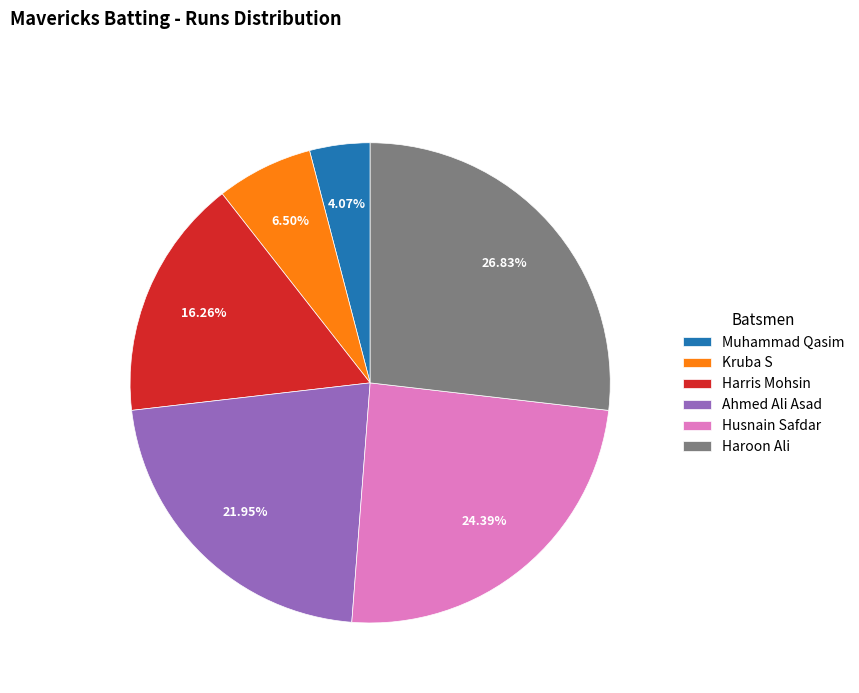

The Haroon Ali slice represents 39% of the pie. True or false?

False